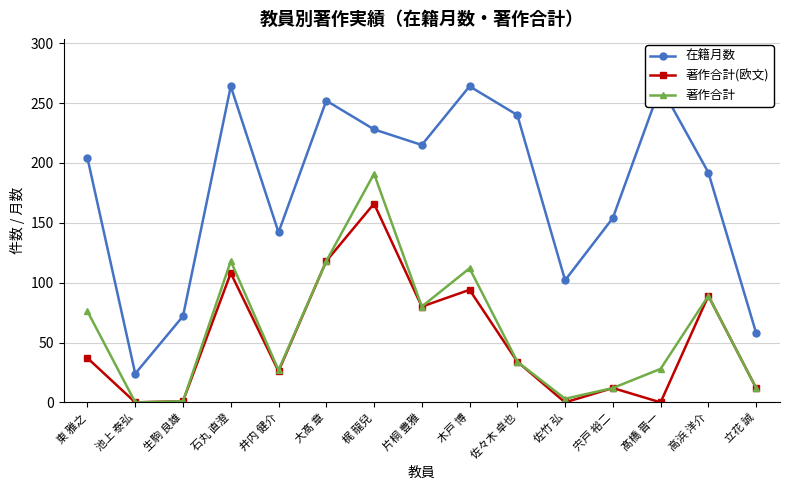

Between 池上 泰弘 and 梶 龍兒, which series saw the biggest shift?

在籍月数